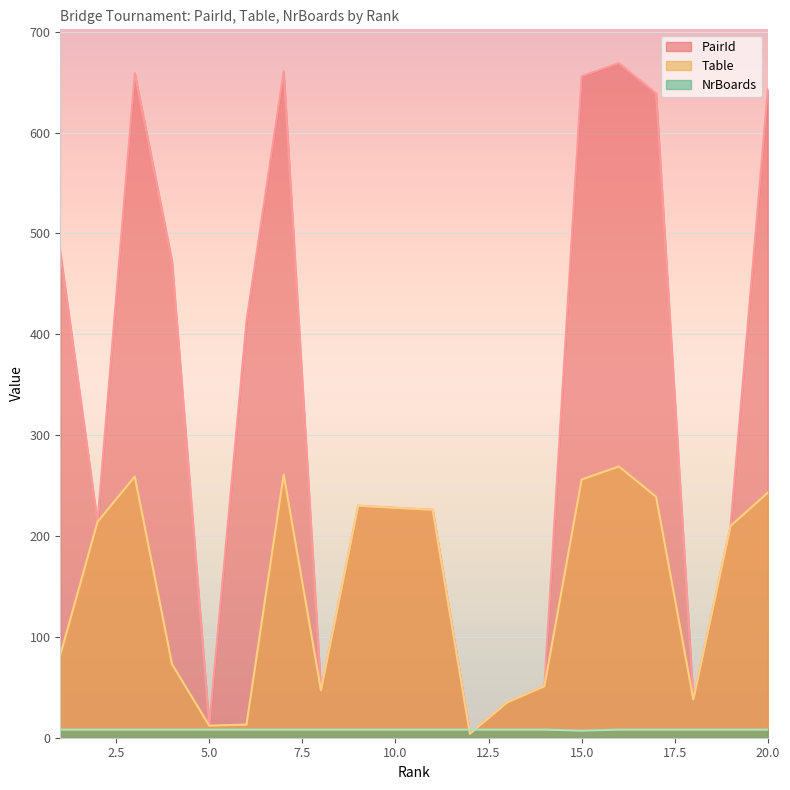

At which label is PairId closest to 336?

6